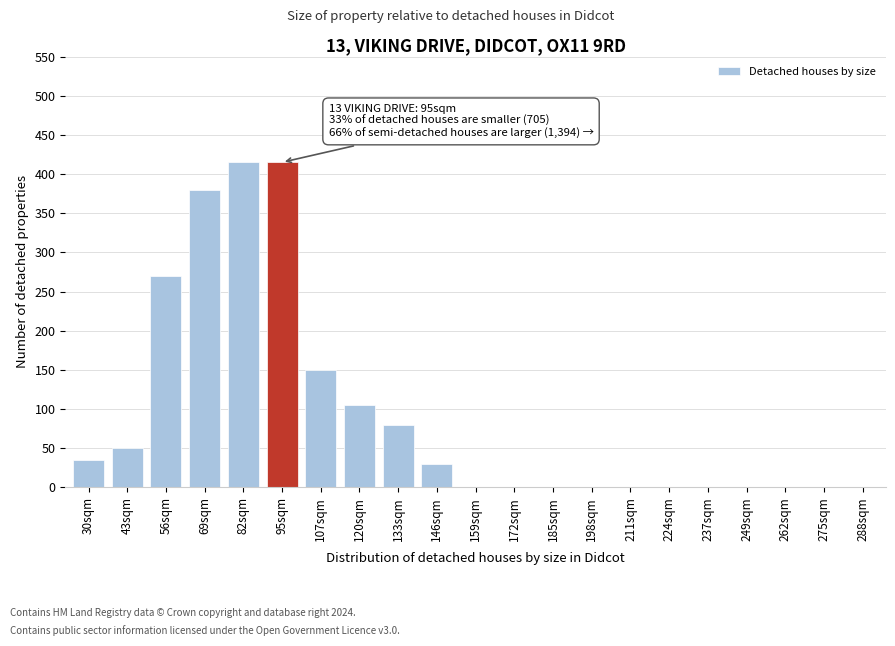

Reading left to right, transcribe all the data shown in this chart.

30sqm=35	43sqm=50	56sqm=270	69sqm=380	82sqm=415	95sqm=415	107sqm=150	120sqm=105	133sqm=80	146sqm=30	159sqm=0	172sqm=0	185sqm=0	198sqm=0	211sqm=0	224sqm=0	237sqm=0	249sqm=0	262sqm=0	275sqm=0	288sqm=0